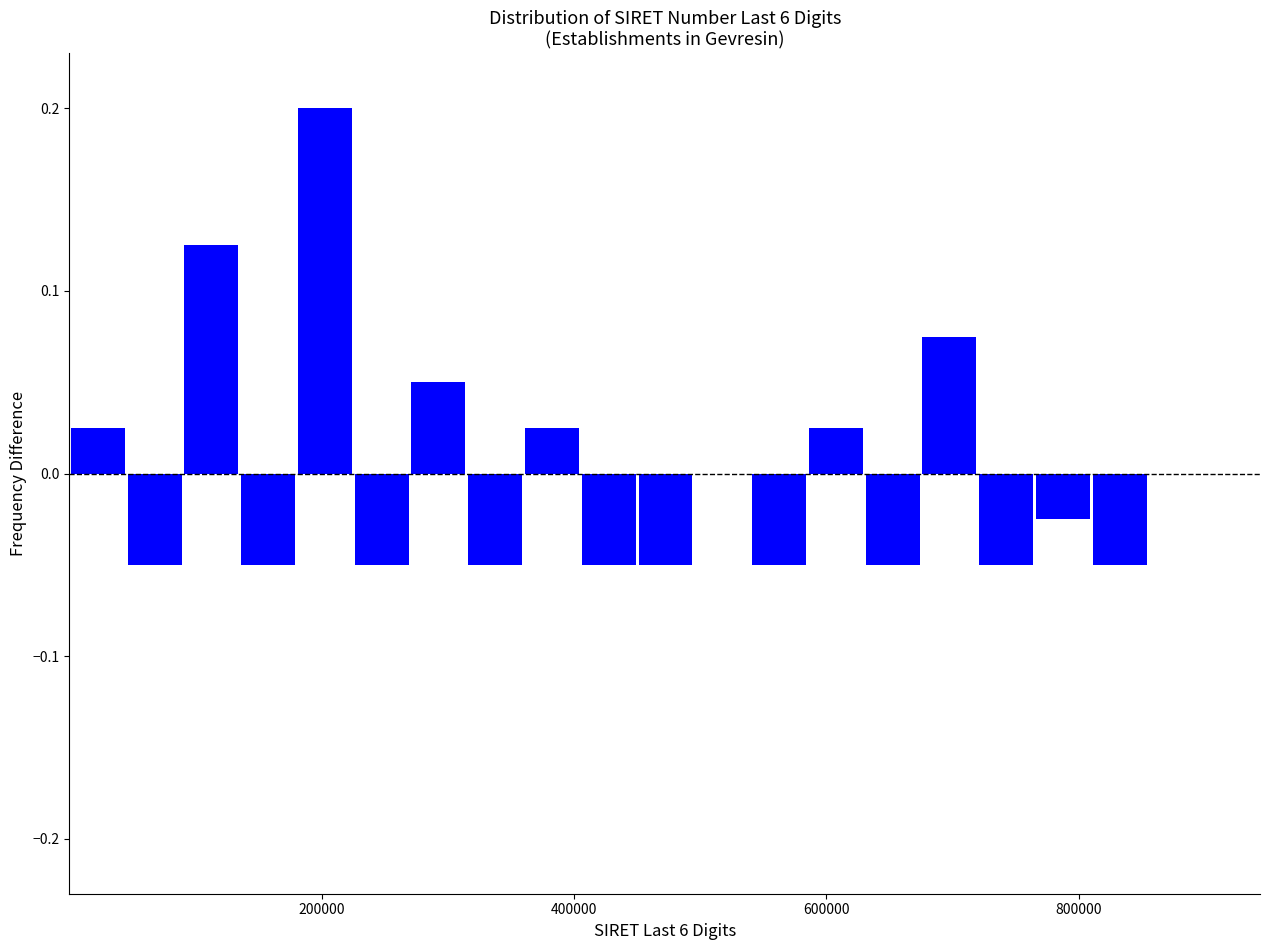

Around what value on the x-axis is the tallest bar? Give the approximate position of its centre, as read against the axis.

200000